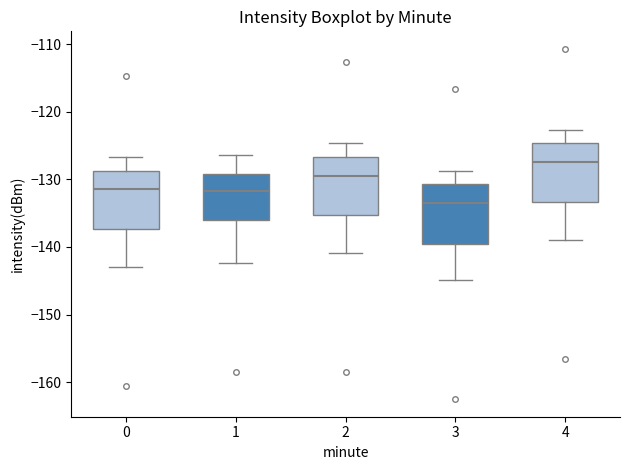

Where does the median line of the box at x = 2 sit on the y-axis? The values are not printed on the chart, so give them approximately, as read against the axis.

-129